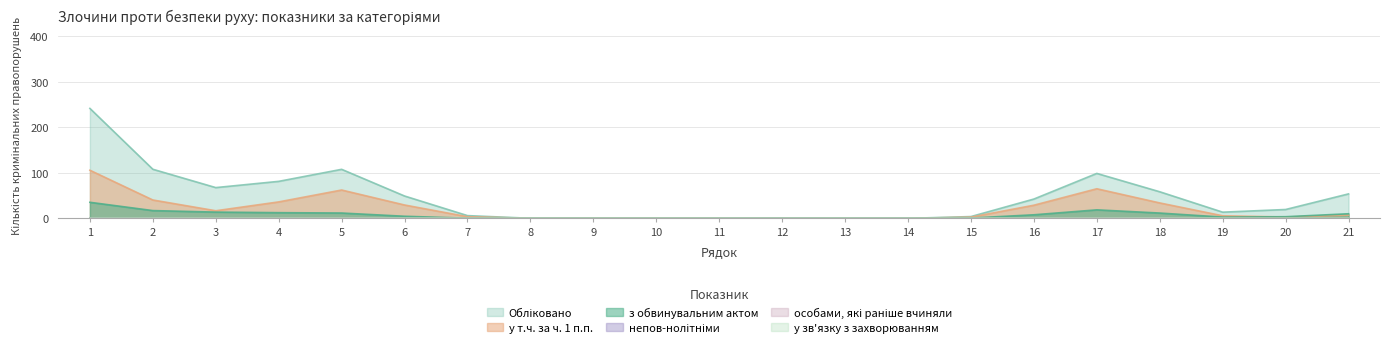

Which series has the largest total across all categories?

Обліковано